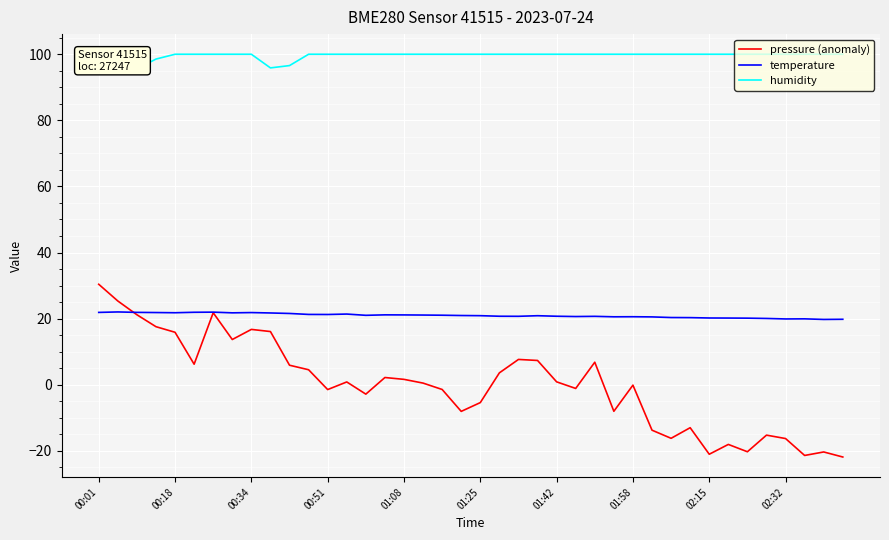

What is the highest value of the temperature series?

22.0